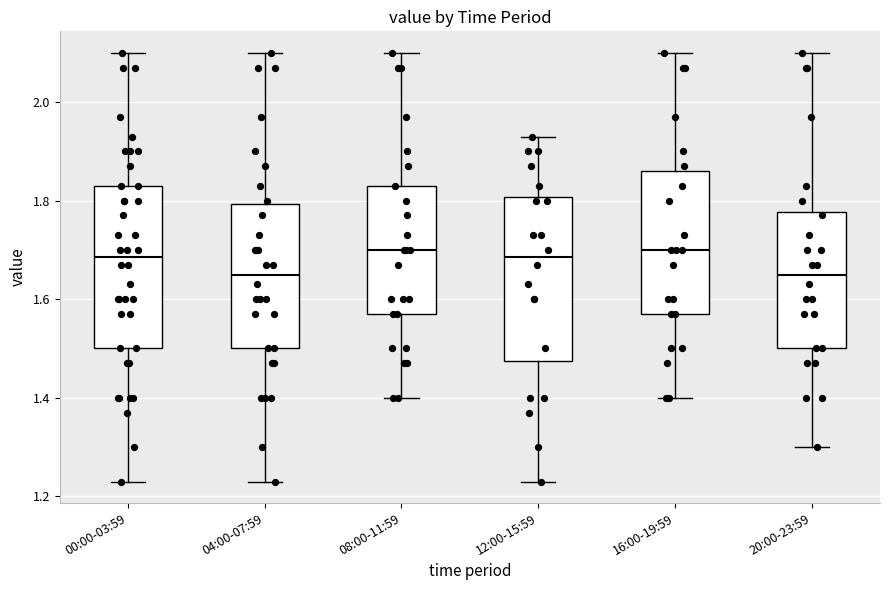

Reading left to right, read every box against the y-axis: the position of its median line, the range the box covers, and the ends of its whiskers. The values are not printed on the chart, so give them approximately, as read against the axis.

00:00-03:59: median 1.68, box 1.50 to 1.84, whiskers 1.24 to 2.10
04:00-07:59: median 1.66, box 1.50 to 1.80, whiskers 1.24 to 2.10
08:00-11:59: median 1.70, box 1.58 to 1.84, whiskers 1.40 to 2.10
12:00-15:59: median 1.68, box 1.48 to 1.80, whiskers 1.24 to 1.94
16:00-19:59: median 1.70, box 1.58 to 1.86, whiskers 1.40 to 2.10
20:00-23:59: median 1.66, box 1.50 to 1.78, whiskers 1.30 to 2.10